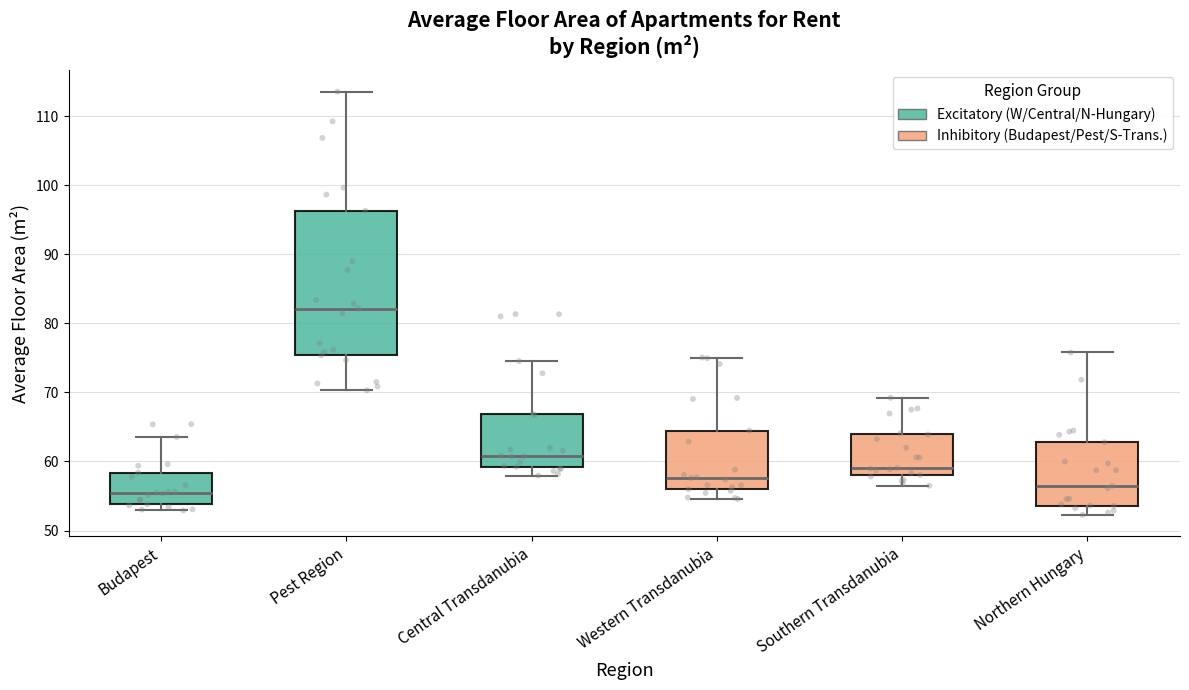

Reading left to right, read every box against the y-axis: the position of its median line, the range the box covers, and the ends of its whiskers. The values are not printed on the chart, so give them approximately, as read against the axis.

Budapest: median 55, box 54 to 58, whiskers 53 to 64
Pest Region: median 82, box 75 to 96, whiskers 70 to 114
Central Transdanubia: median 61, box 59 to 67, whiskers 58 to 75
Western Transdanubia: median 58, box 56 to 64, whiskers 55 to 75
Southern Transdanubia: median 59, box 58 to 64, whiskers 56 to 69
Northern Hungary: median 56, box 54 to 63, whiskers 52 to 76